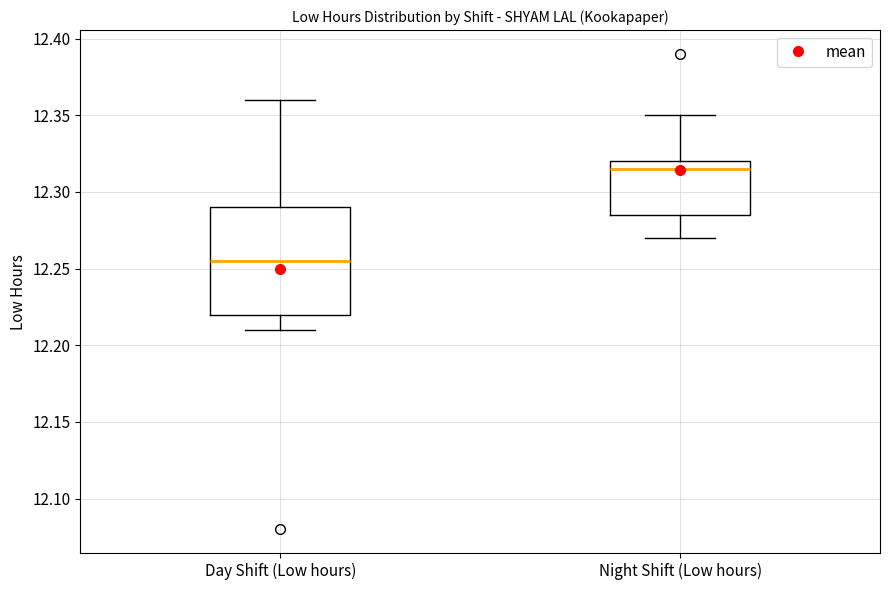

Comparing the boxes themselves (not the whiskers), which one is the tallest?

Day Shift (Low hours)